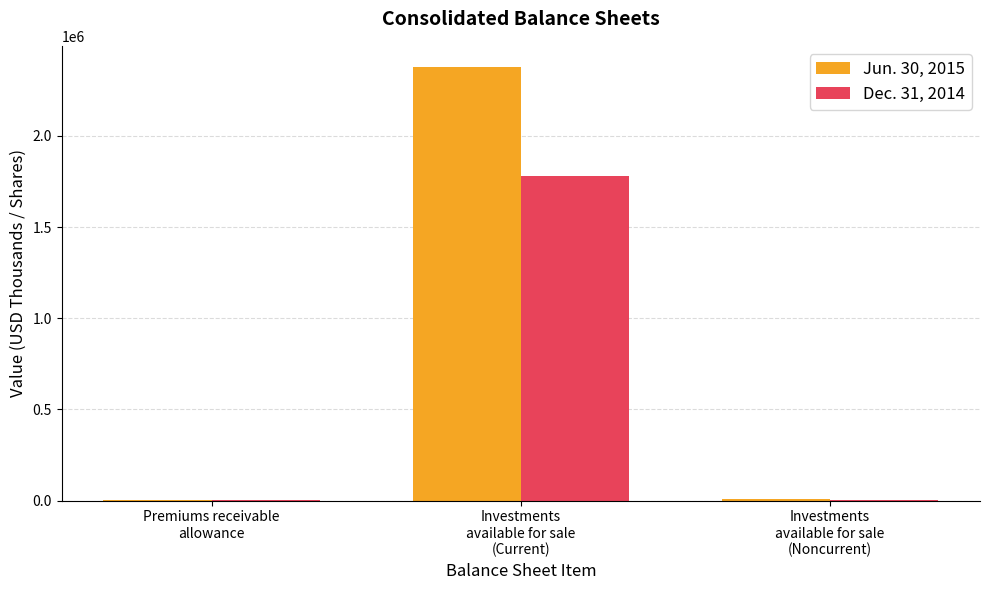

What is the approximate value of Dec. 31, 2014 at Premiums receivable
allowance?

1671